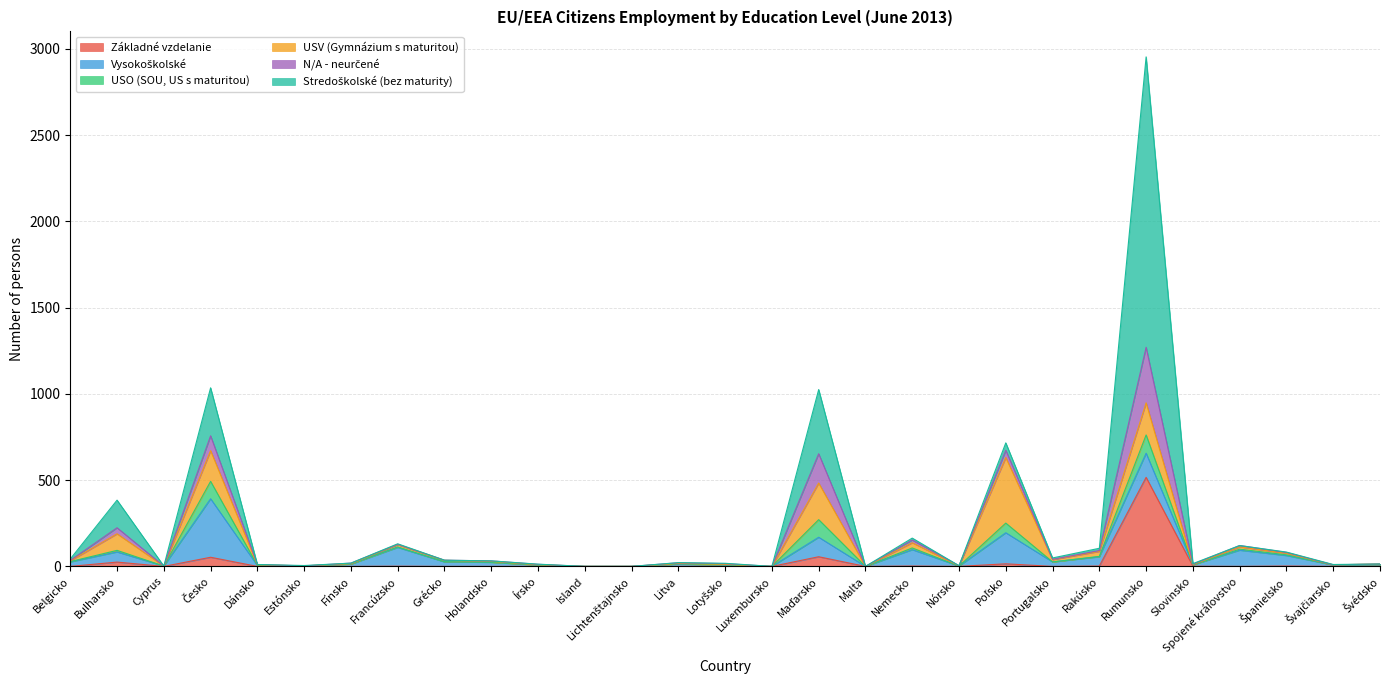

Where does the USO (SOU, US s maturitou) series first go above 1?

Belgicko